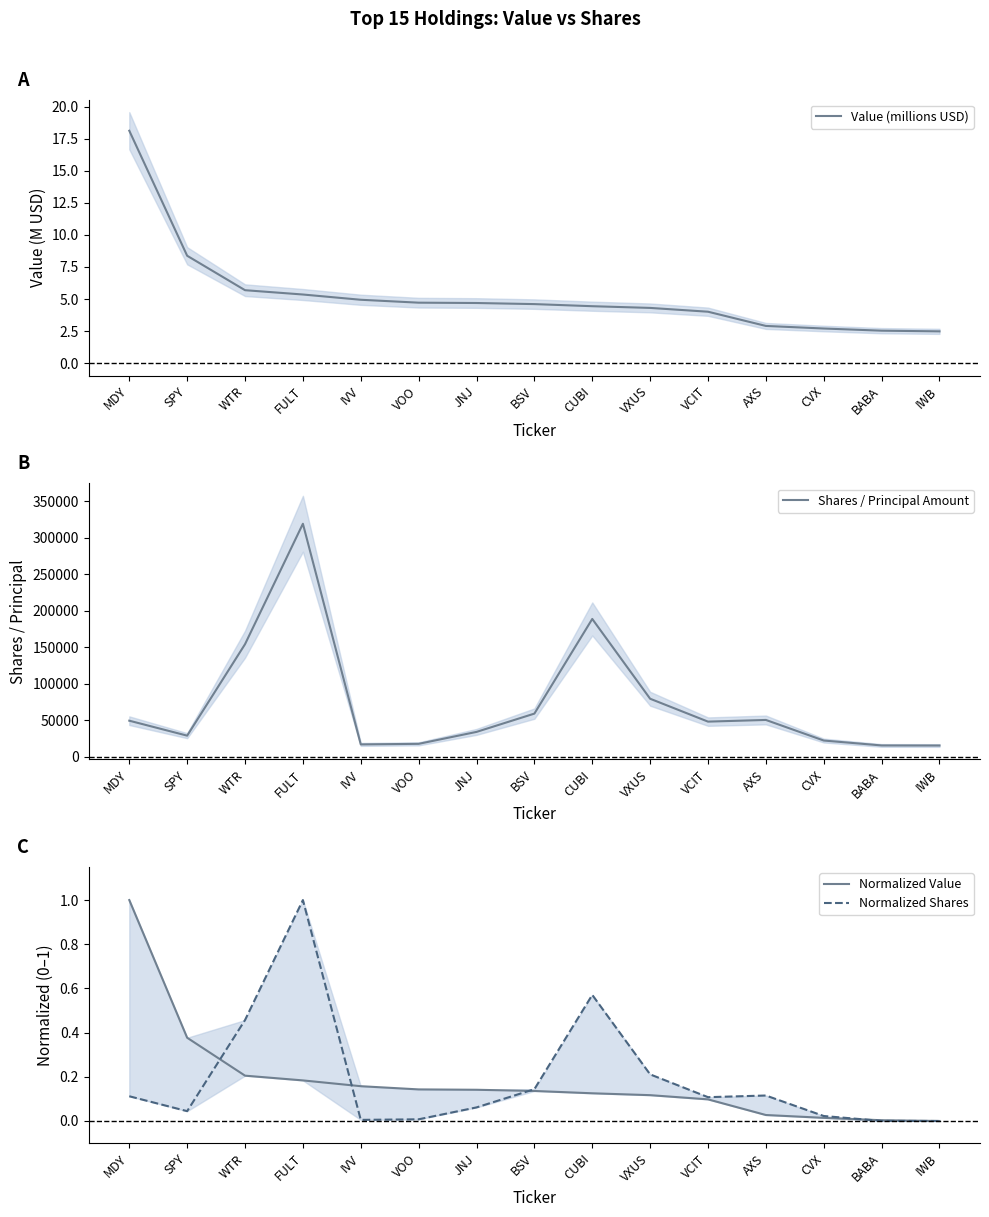

What are all the series names shown in the legend?

Value (millions USD), Shares / Principal Amount, Normalized Value, Normalized Shares